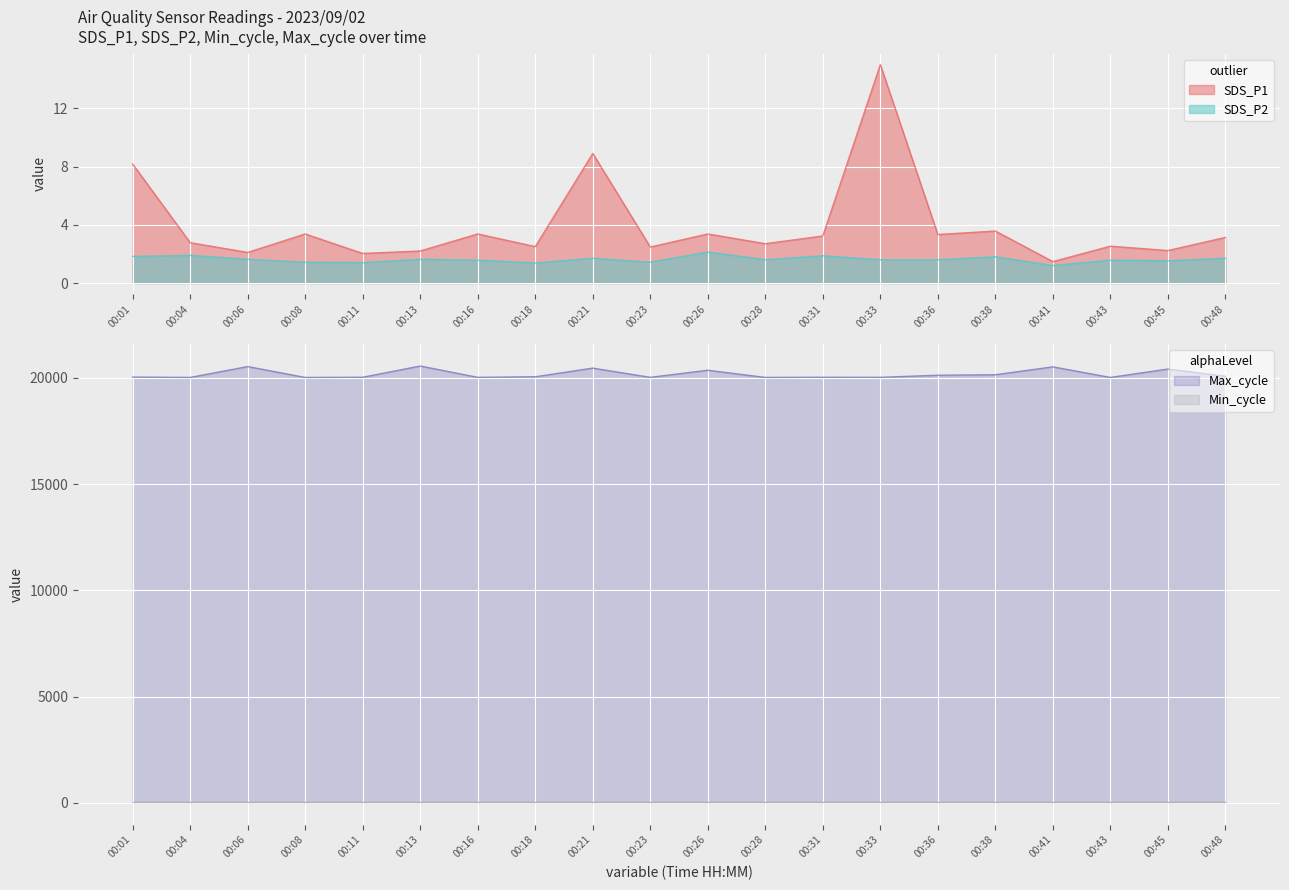

At which category does SDS_P2 reach its first local peak?

00:04